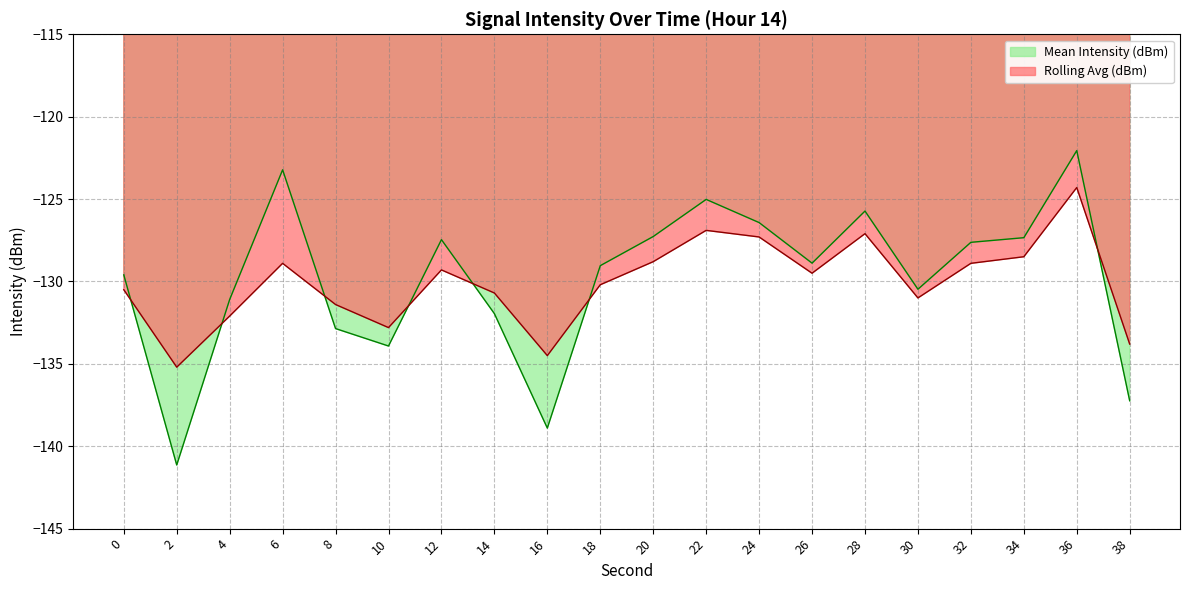

Between which two adjacent categories do Mean Intensity (dBm) and Rolling Avg (dBm) first intersect?

0 and 2